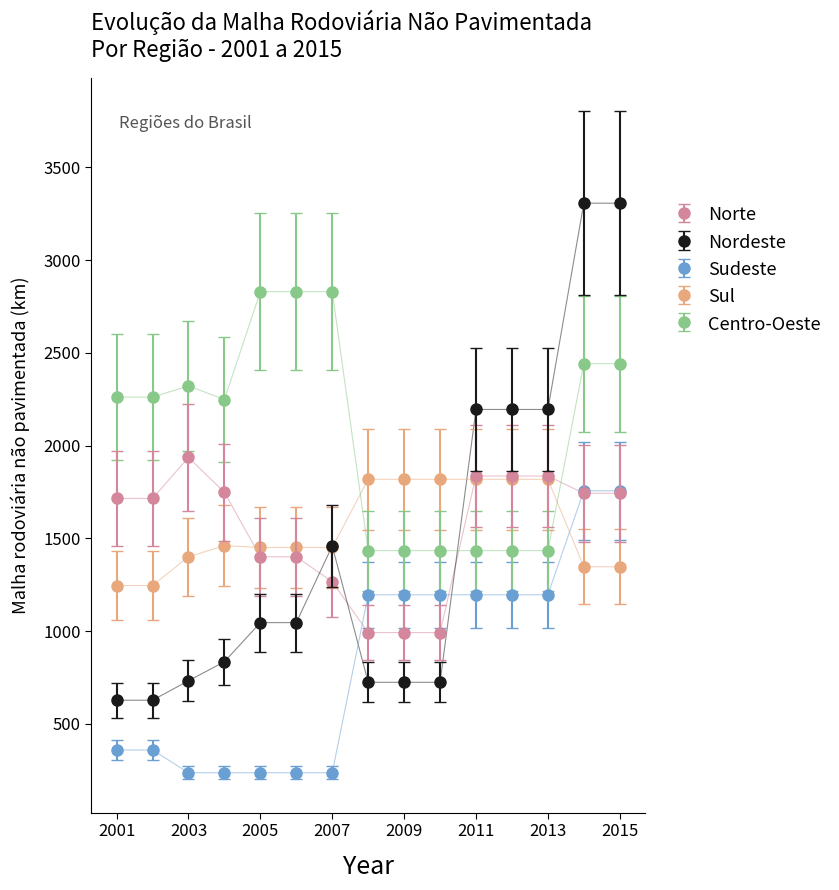

Which series has the widest spread of values?

Nordeste